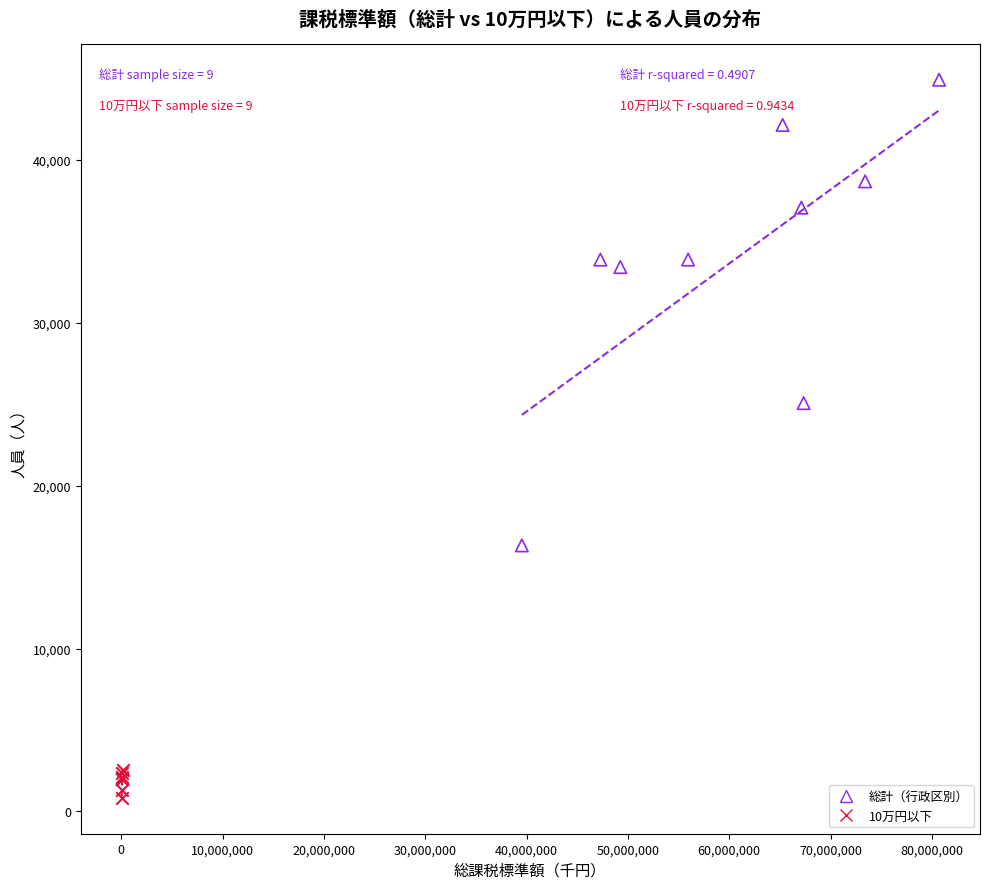

Which series reaches the maximum Y coordinate?

総計（行政区別）